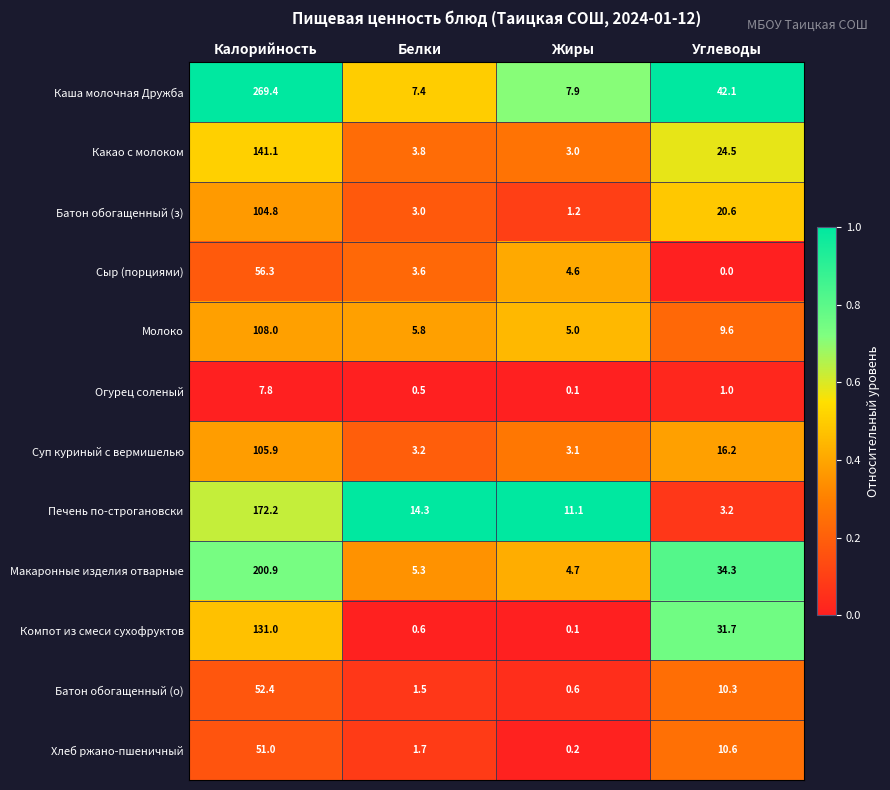

List the labels in order of Печень по-строгановски value, largest first.

Калорийность, Белки, Жиры, Углеводы